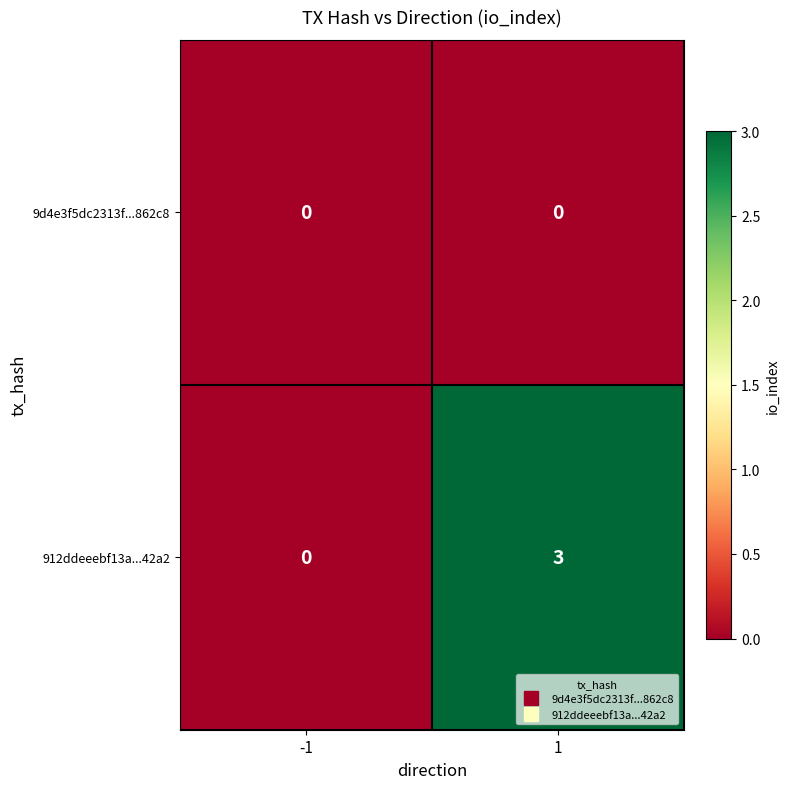

What is the difference between the highest and lowest values at 1?

3